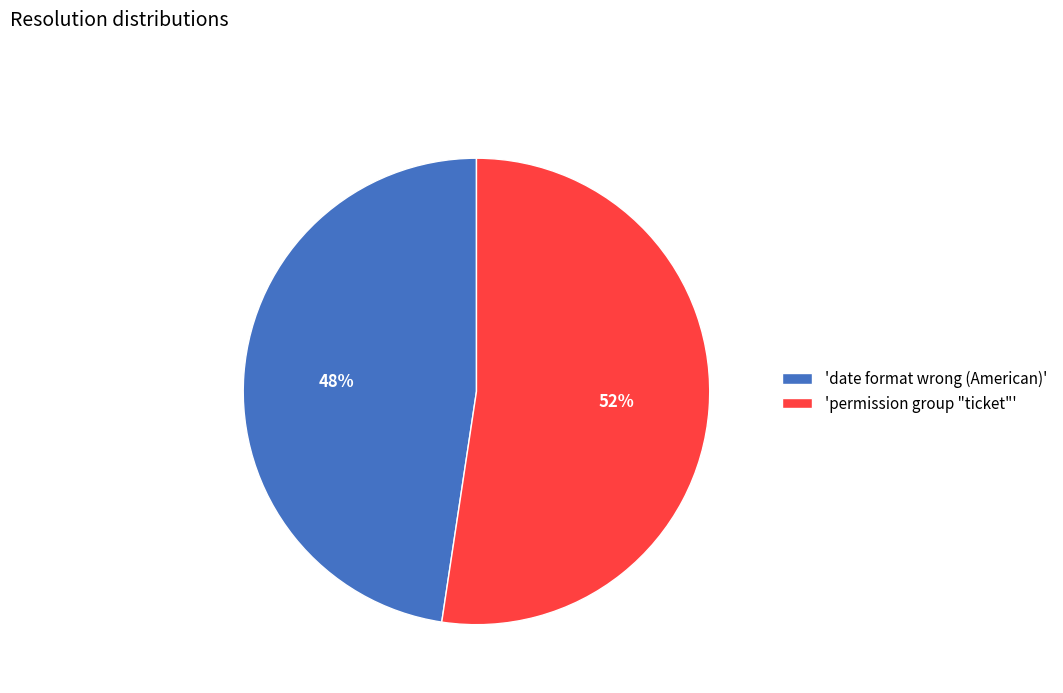

Which slice is the largest?

'permission group "ticket"'